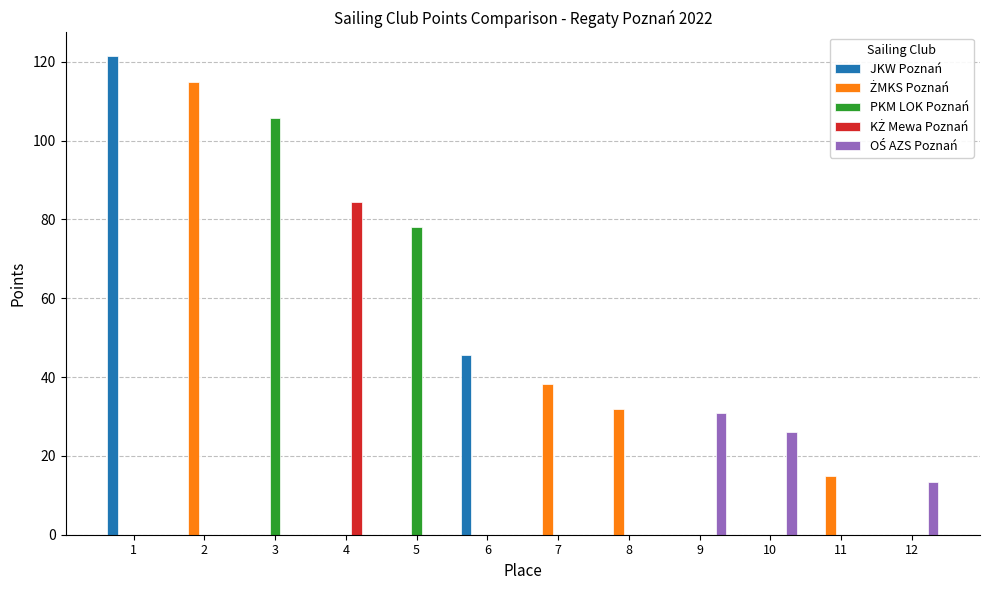

What is the total value across all series at 2?

115.0